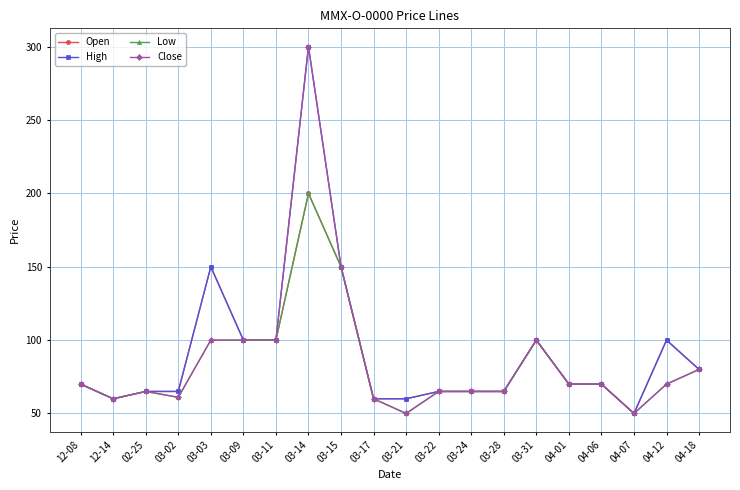

True or false: Open has more than 2 points higher than both neighbors.

True